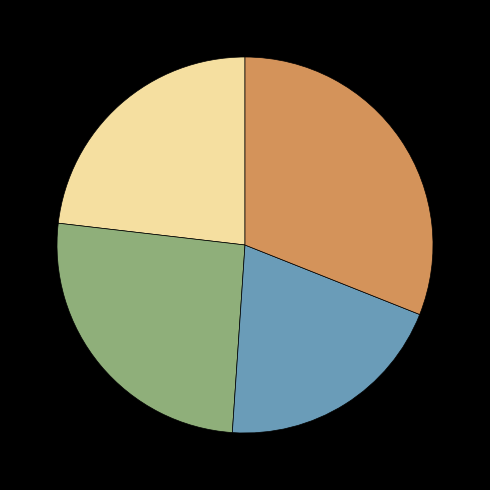

Does any single category account for the majority?

No